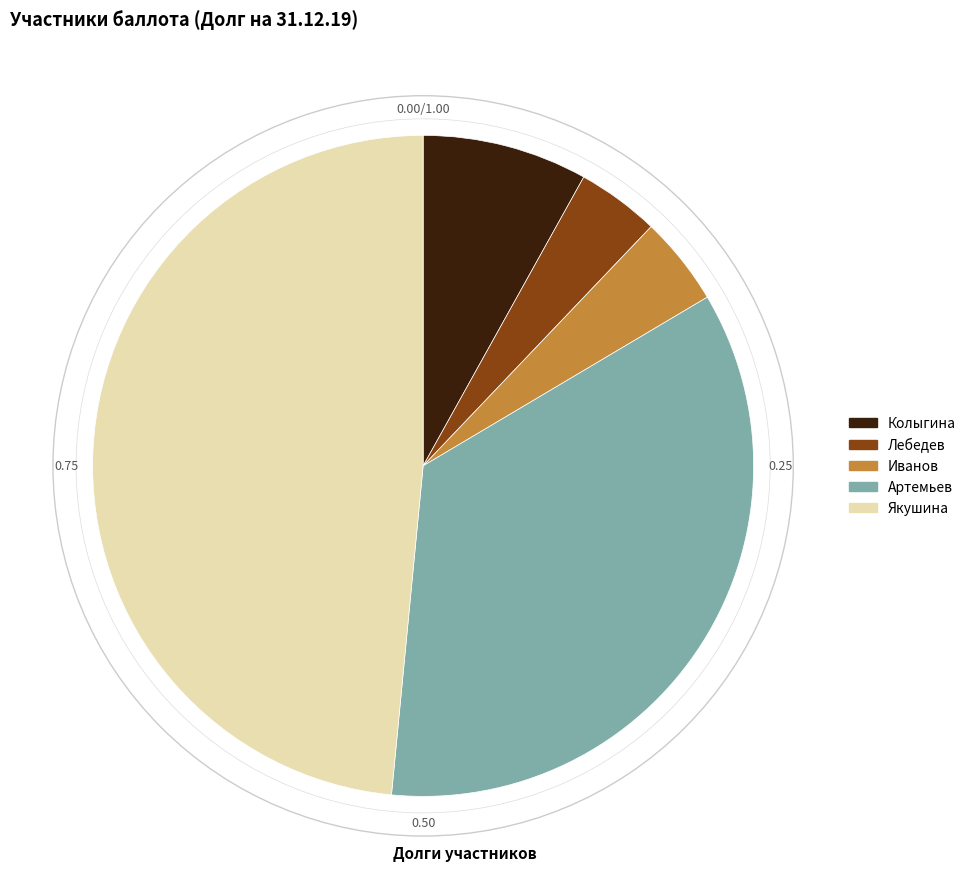

Is there a majority slice in this chart?

No